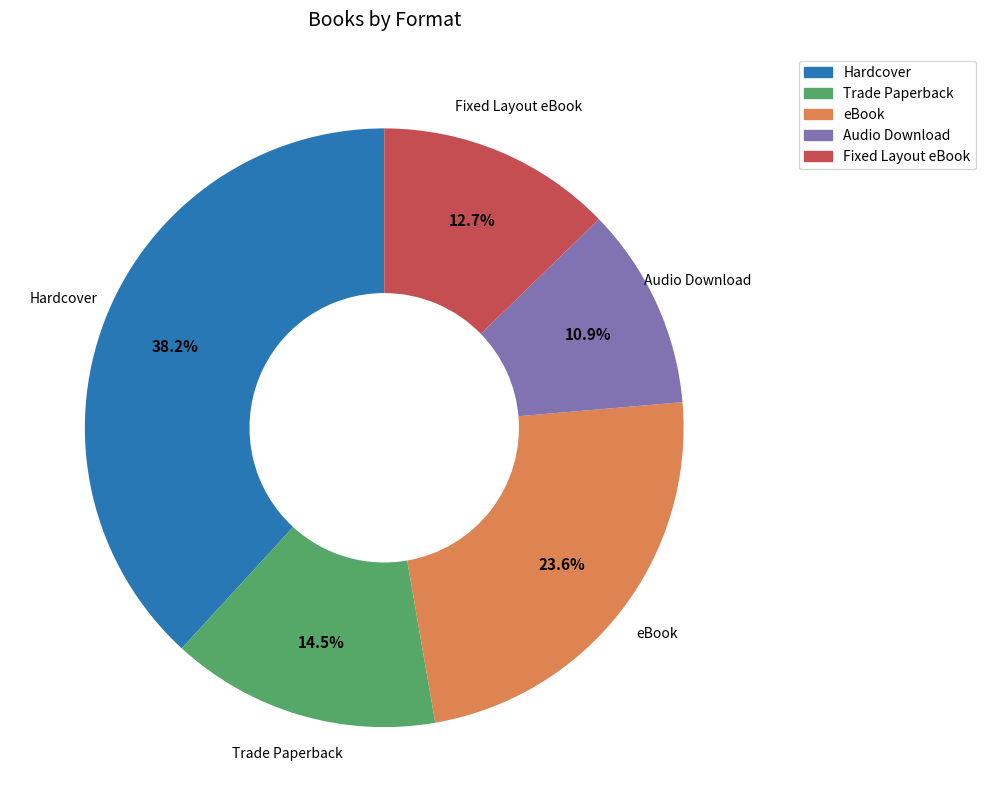

To the nearest percent, what is the difference between the largest and smallest slice percentages?

27%